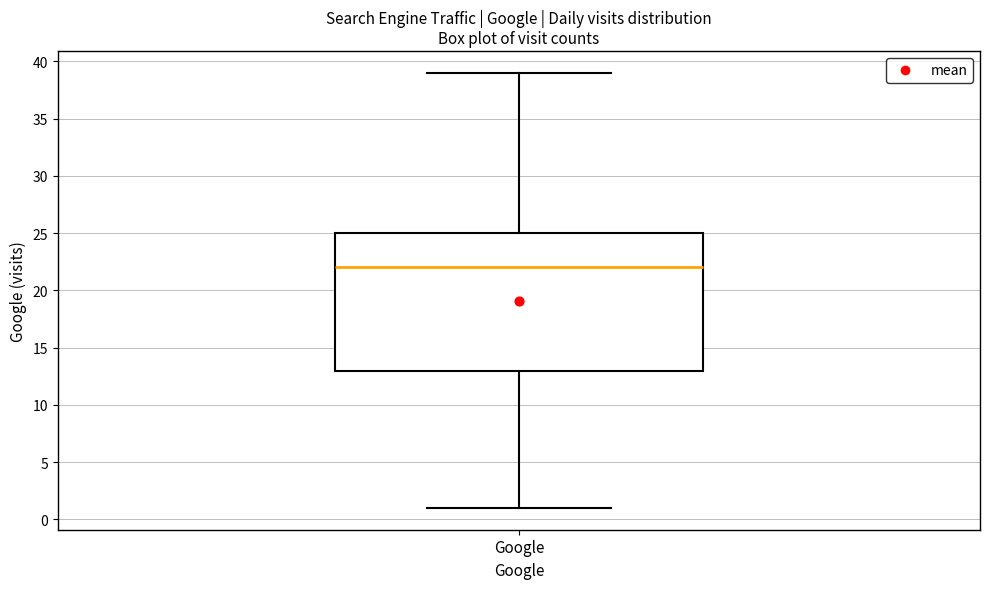

Read this box plot against the y-axis: the position of the median line, the range covered by the box, and the ends of both whiskers. The values are not printed on the chart, so give them approximately, as read against the axis.

median 22, box 13 to 25, whiskers 1 to 39